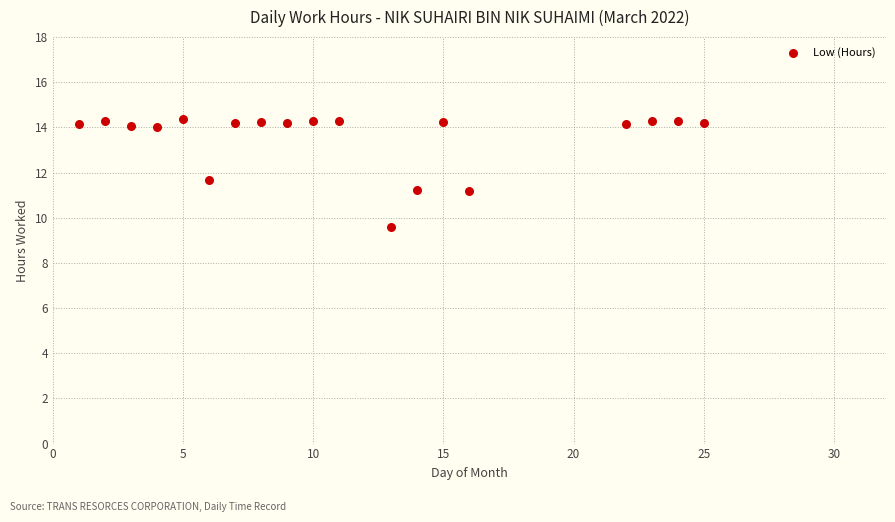

What is the range of X values (max minus min)?

24.0